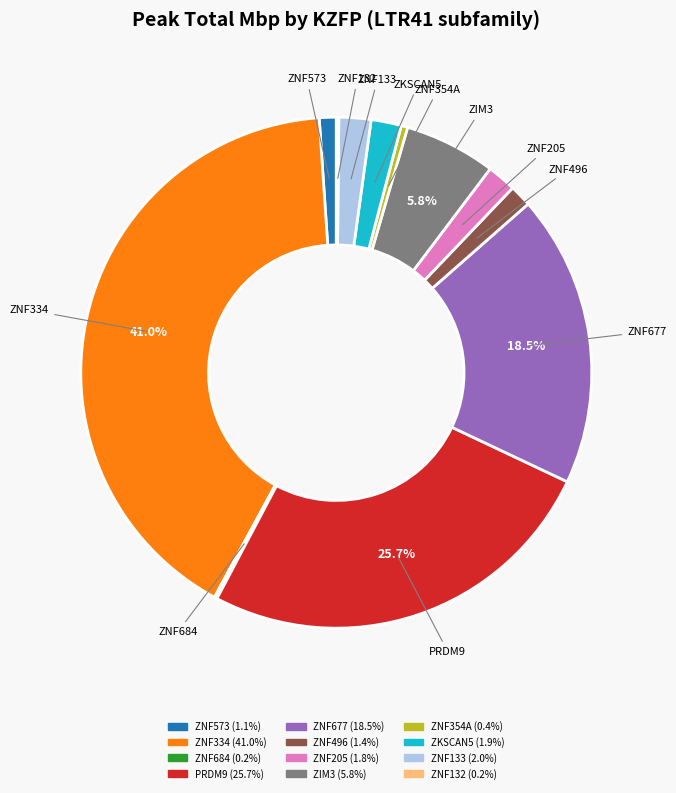

Which slice is the largest?

ZNF334